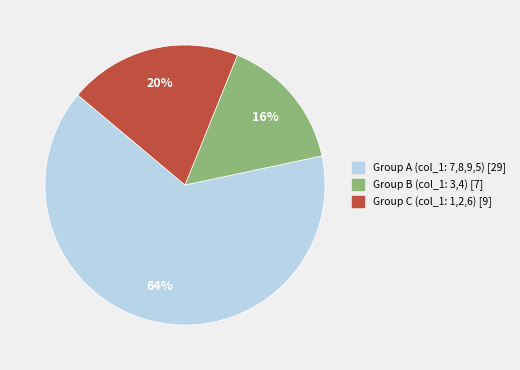

What is the majority slice?

Group A (col_1: 7,8,9,5) [29]